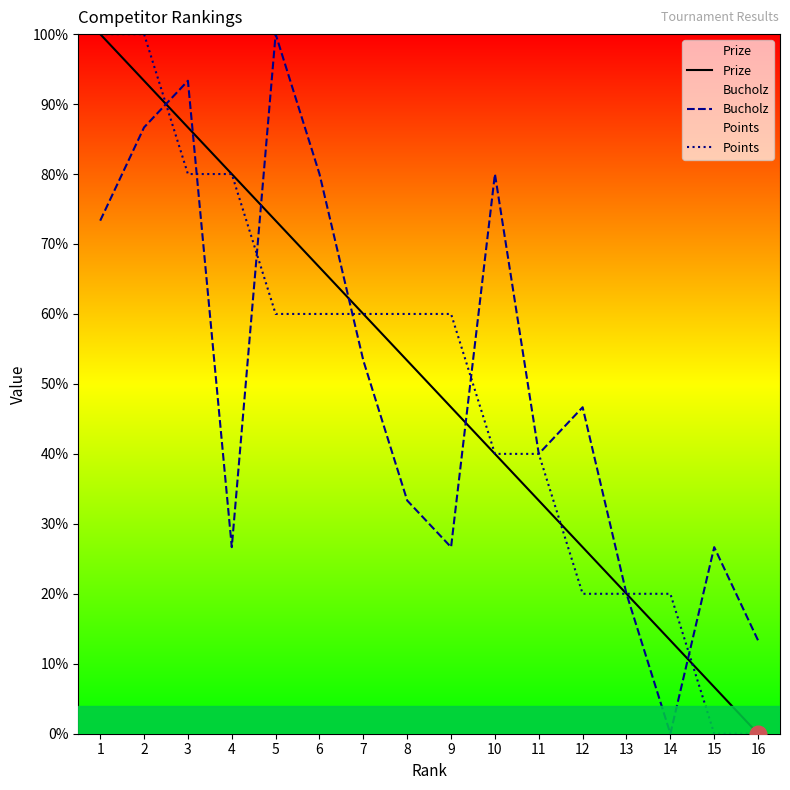

Reading left to right, extract all data points from this chart.

Prize: 100.0	93.3	86.7	80.0	73.3	66.7	60.0	53.3	46.7	40.0	33.3	26.7	20.0	13.3	6.7	0.0
Bucholz: 73.3	86.7	93.3	26.7	100.0	80.0	53.3	33.3	26.7	80.0	40.0	46.7	20.0	0.0	26.7	13.3
Points: 100.0	100.0	80.0	80.0	60.0	60.0	60.0	60.0	60.0	40.0	40.0	20.0	20.0	20.0	0.0	0.0